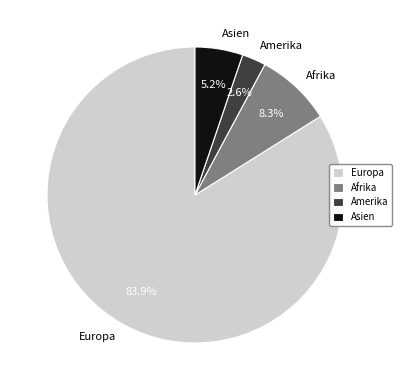

Rank the categories by value from lowest to highest.

Amerika, Asien, Afrika, Europa